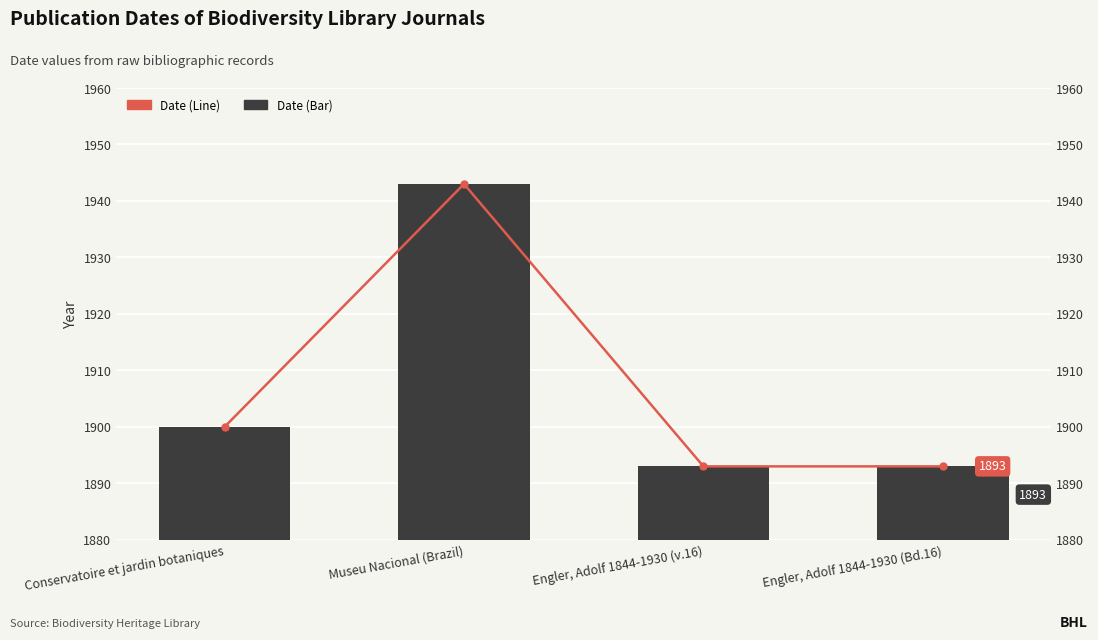

Are the bars grouped side by side (vs. stacked)?

Yes